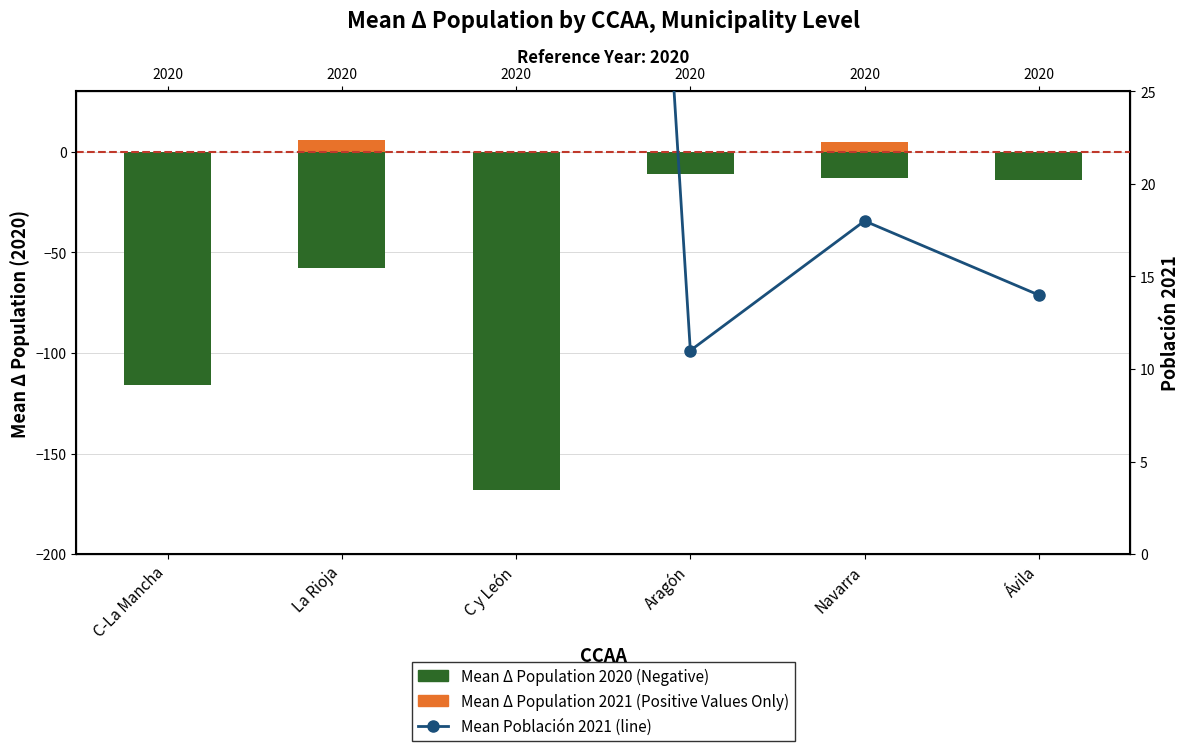

Count the number of data series in this chart.

3